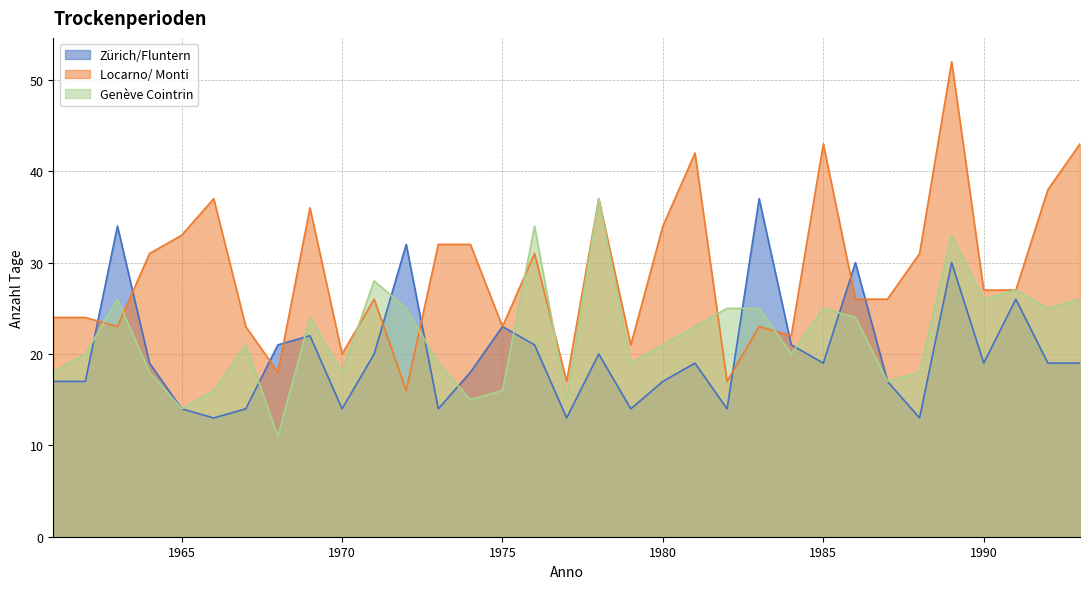

How many intersections are there between Zürich/Fluntern and Genève Cointrin?

10